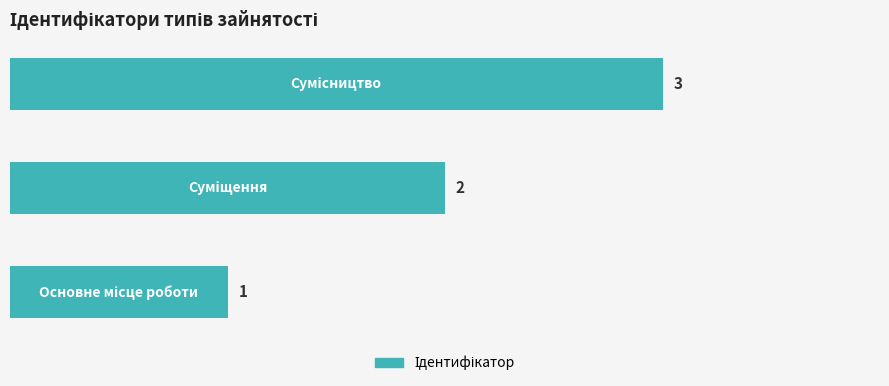

What is the sum of all values?

6